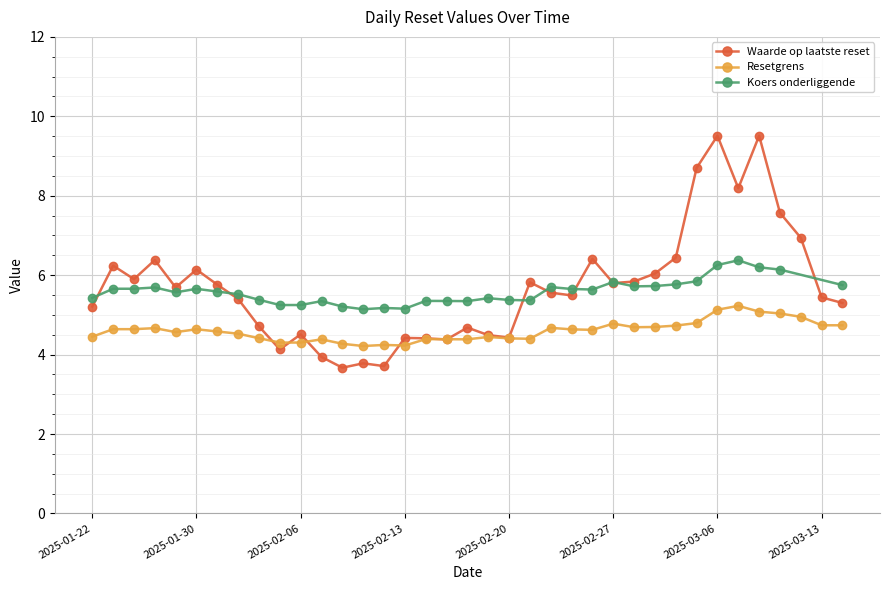

What is the approximate value of Waarde op laatste reset at 2025-02-18?

4.7